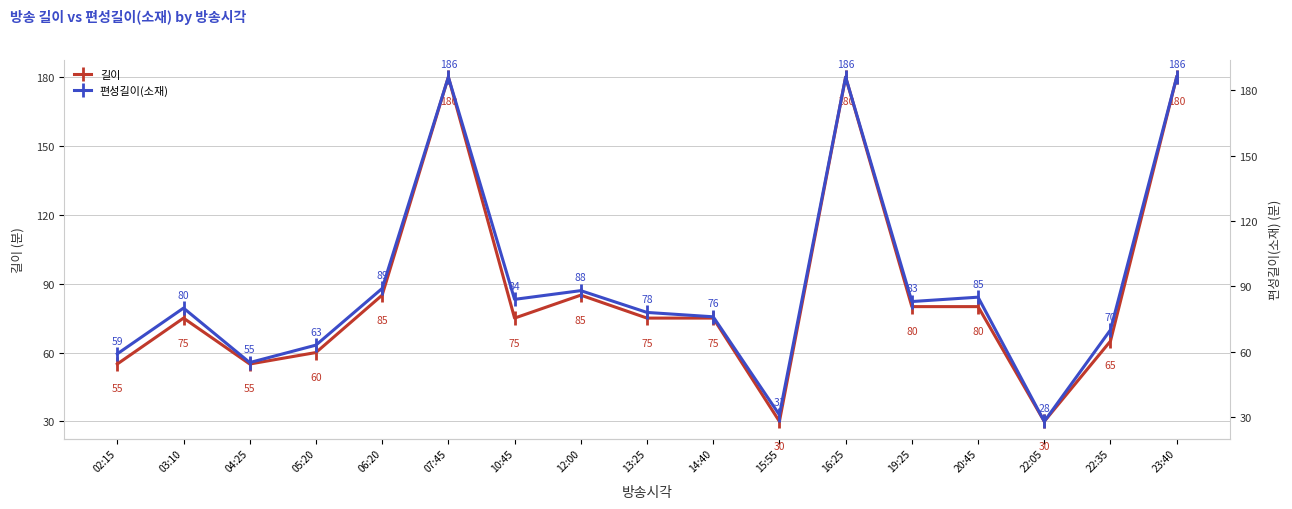

Is the value of 편성길이(소재) at 10:45 greater than the value of 길이 at 19:25?

Yes